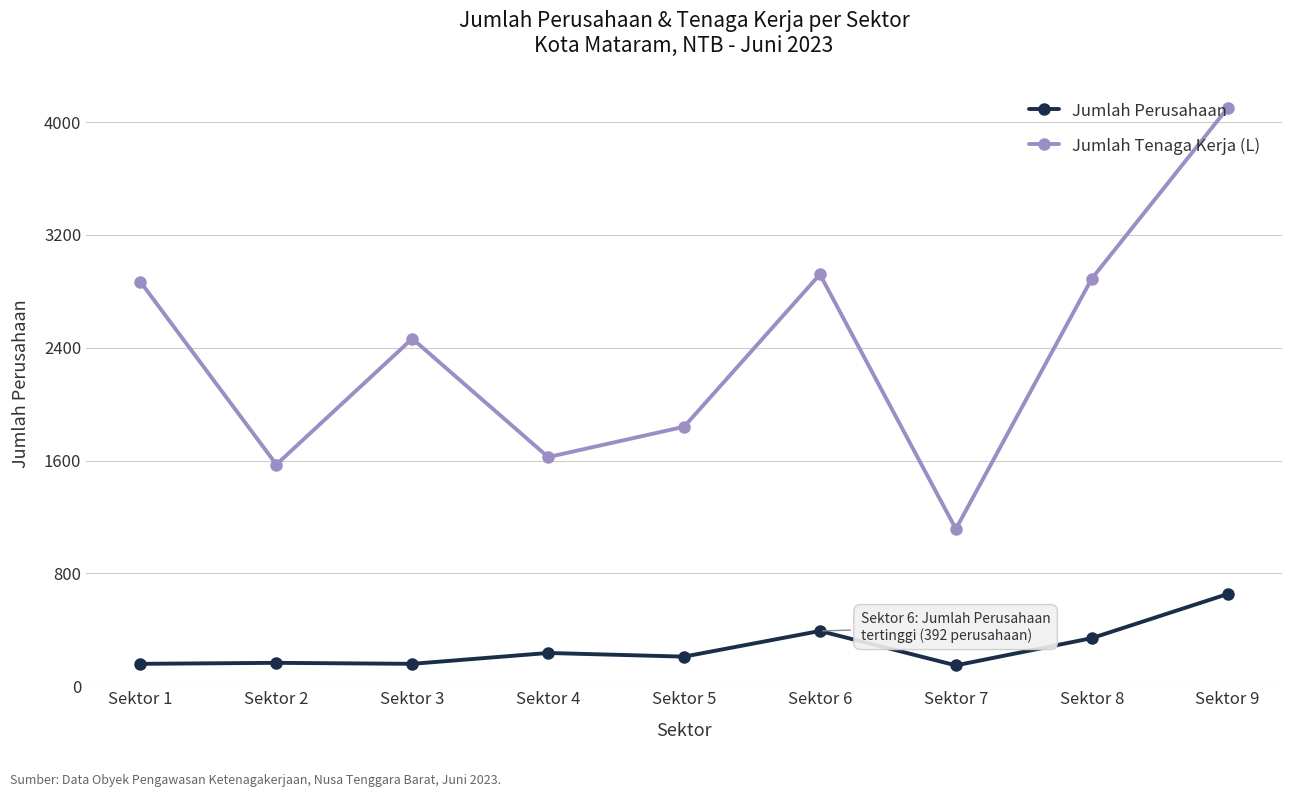

Is the value of Jumlah Perusahaan at Sektor 9 greater than the value of Jumlah Tenaga Kerja (L) at Sektor 3?

No